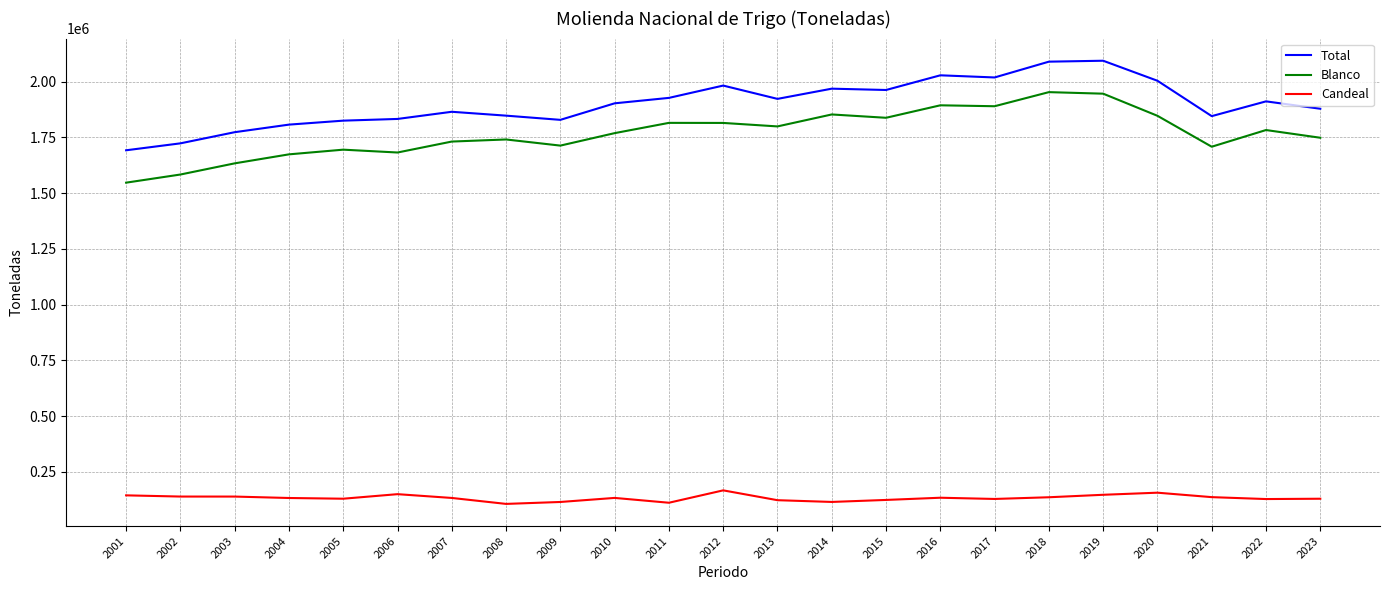

What is the minimum value for Candeal?

106800